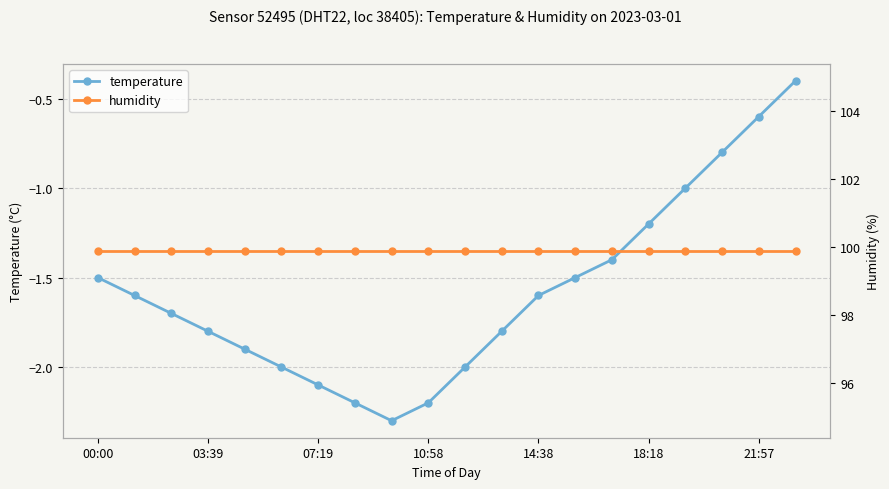

What is the difference between the temperature values at 19 and 14?

1.0